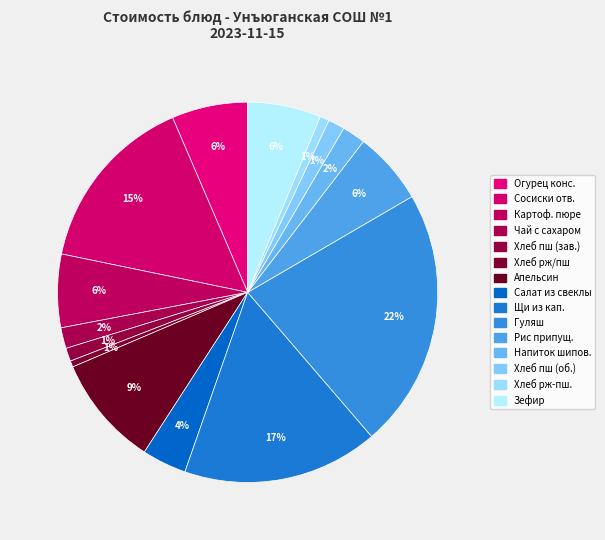

How many slices are in this pie chart?

15